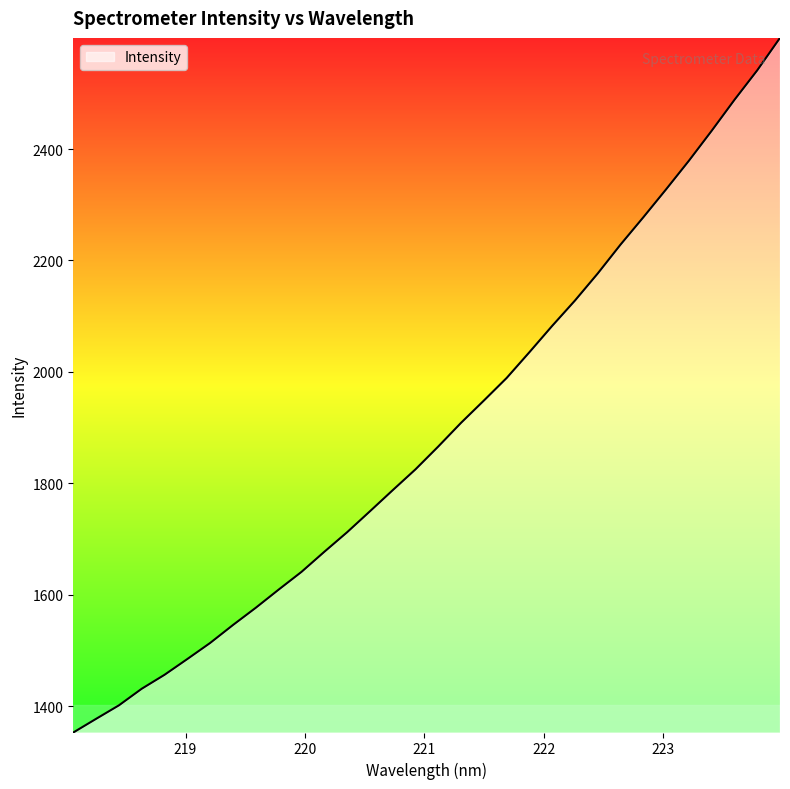

What is the smallest value displayed?

1352.5